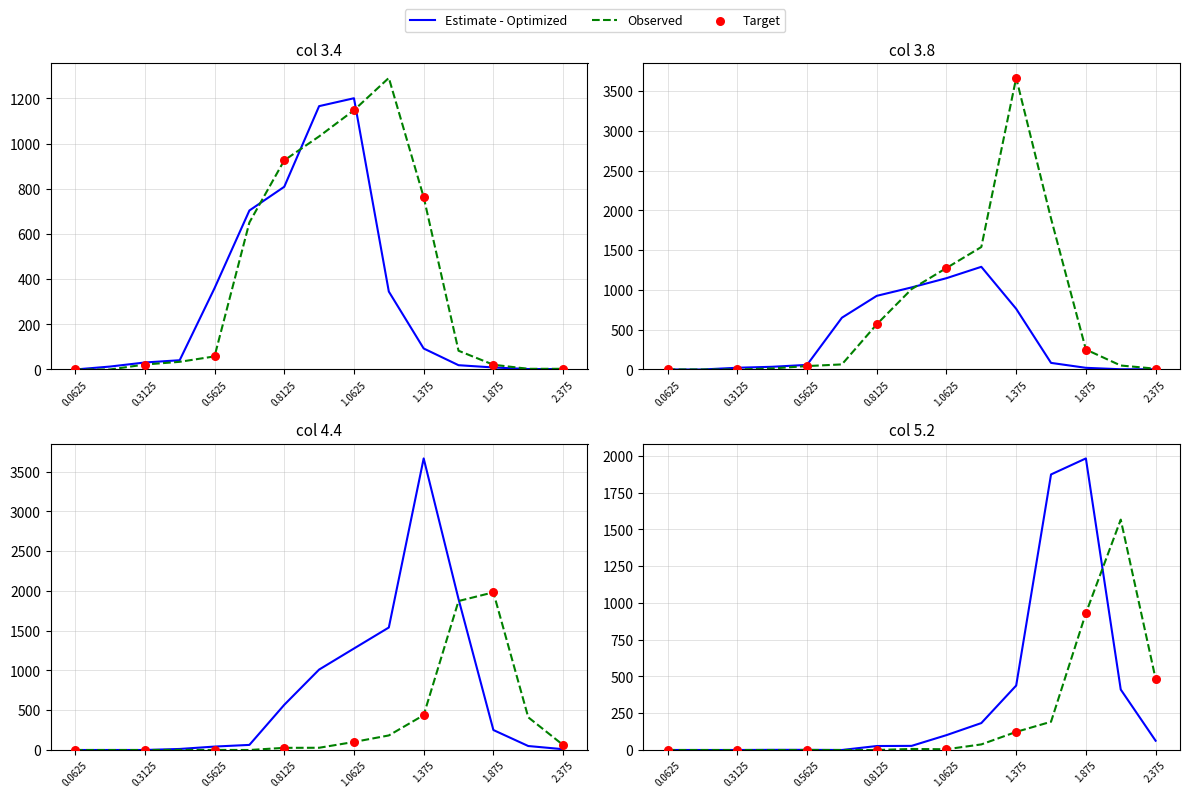

Which series has the largest Y range (max minus min)?

Estimate - Optimized